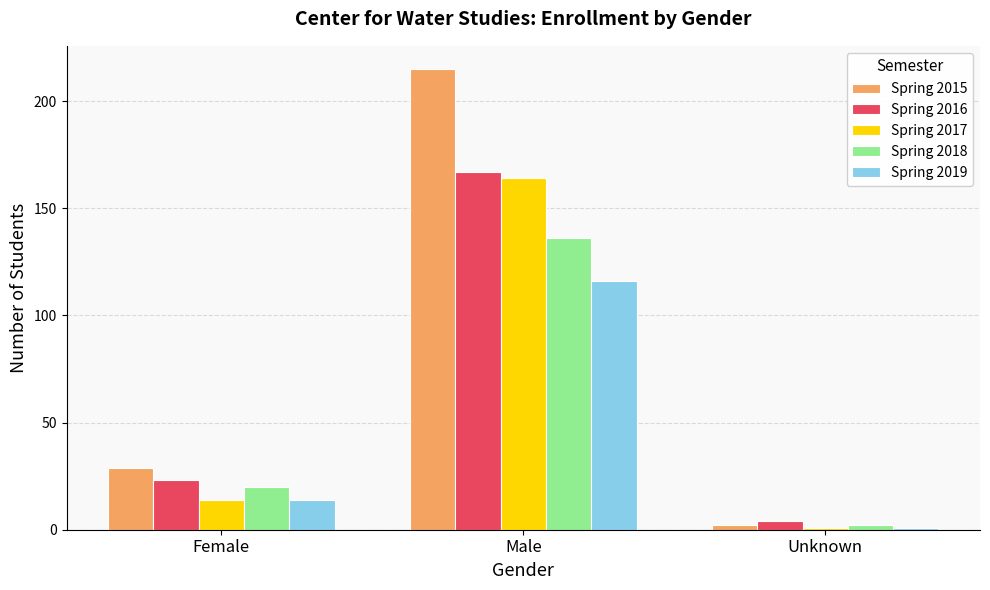

Between Female and Unknown, which series saw the biggest shift?

Spring 2015